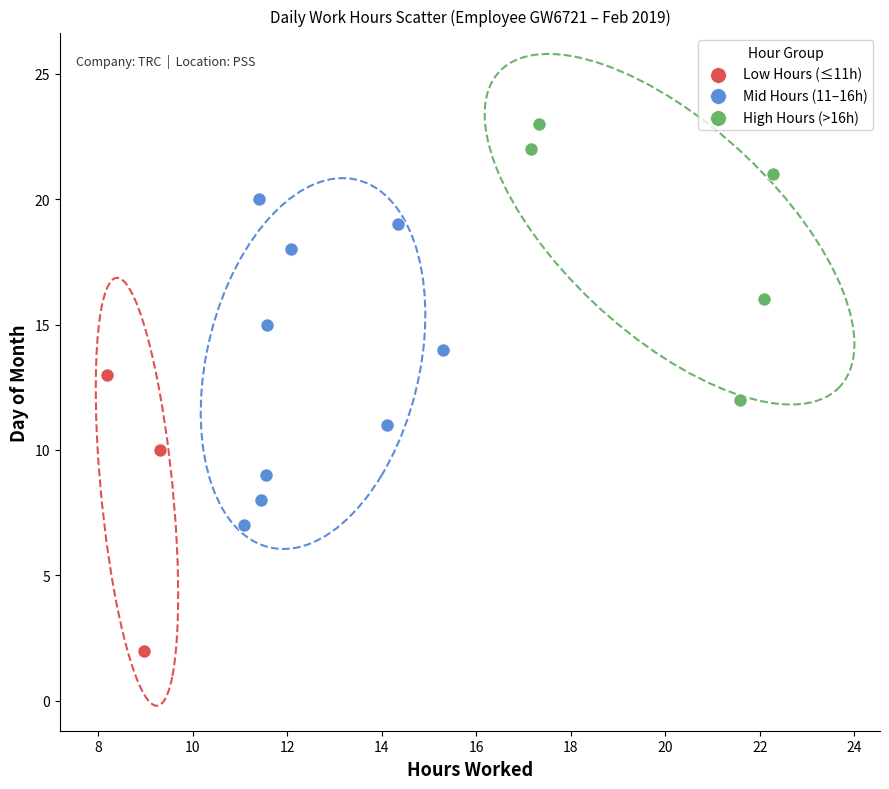

Which series contains the lowest Y value?

Low Hours (≤11h)